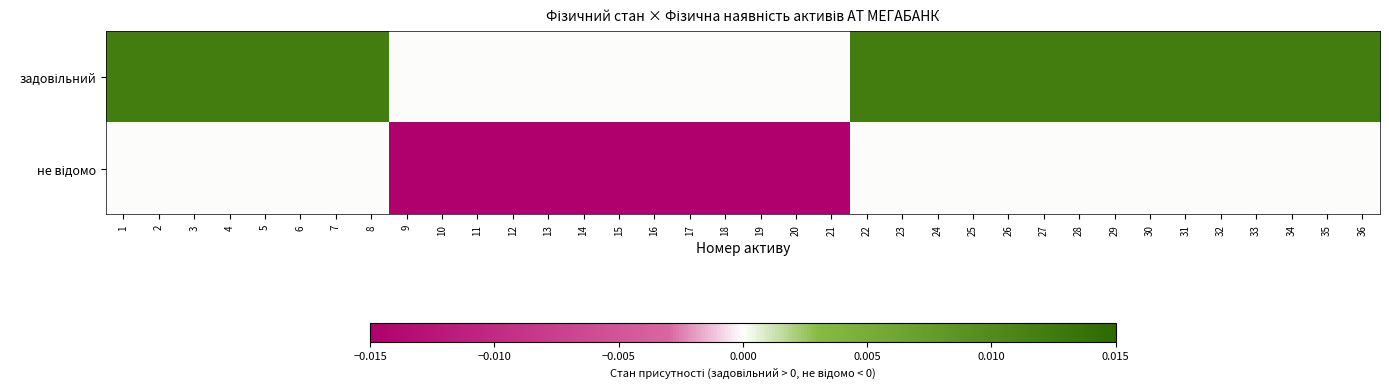

Between 10 and 15, which series saw the biggest shift?

задовільний